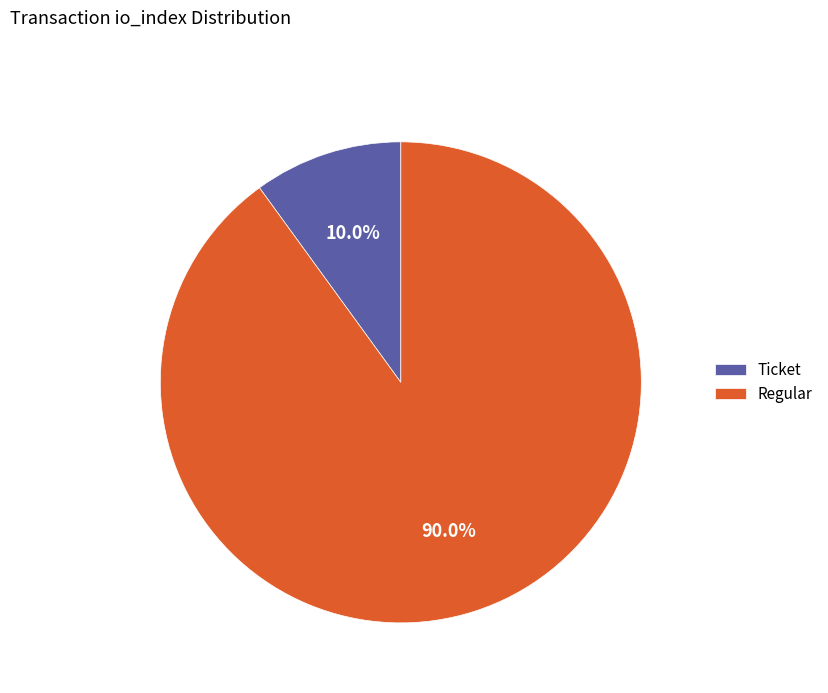

Rank the categories by value from highest to lowest.

Regular, Ticket